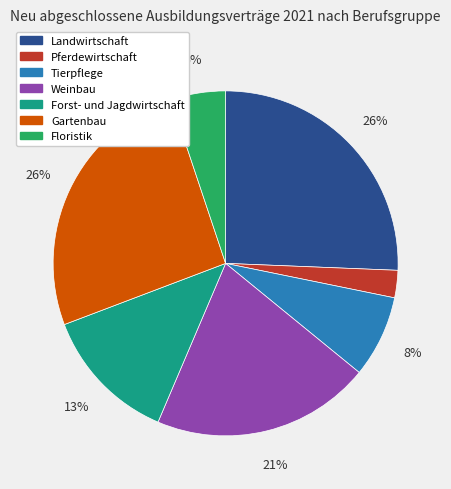

To the nearest percent, what percentage of the pie is Forst- und Jagdwirtschaft?

13%